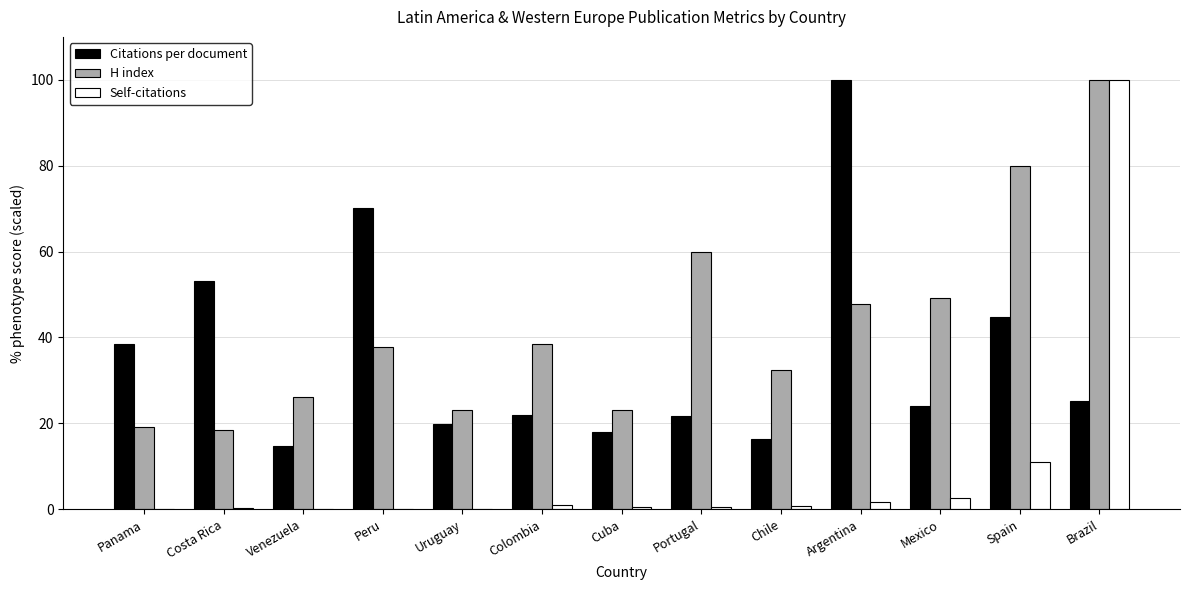

Which series has the largest total across all categories?

H index